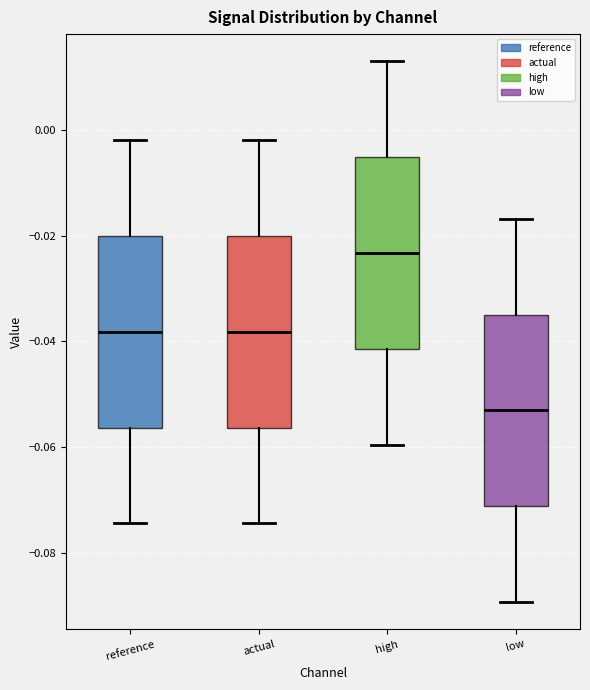

Which box's median line is the highest?

high